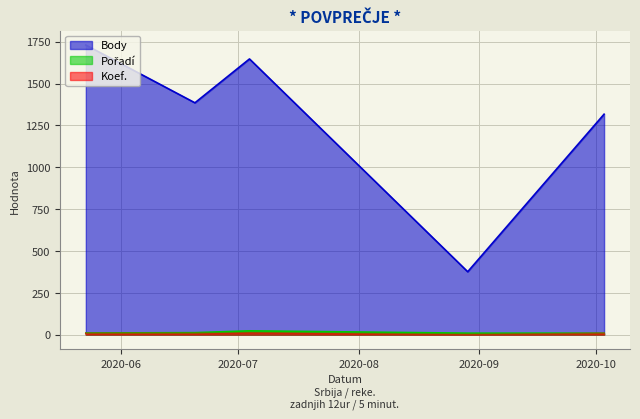

What is the total value across all series at 2020-10-03?

1333